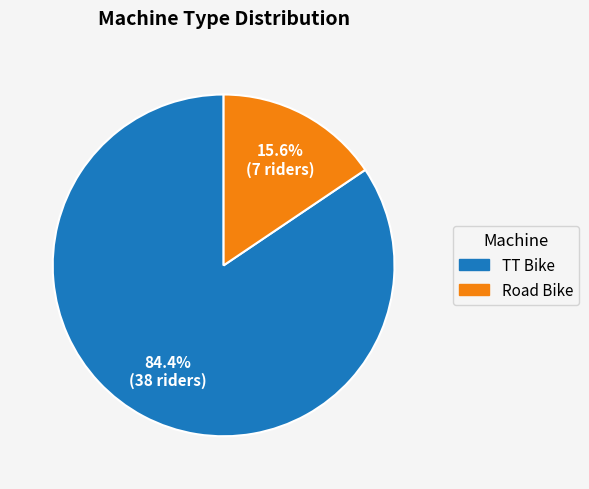

How many segments does this pie chart have?

2